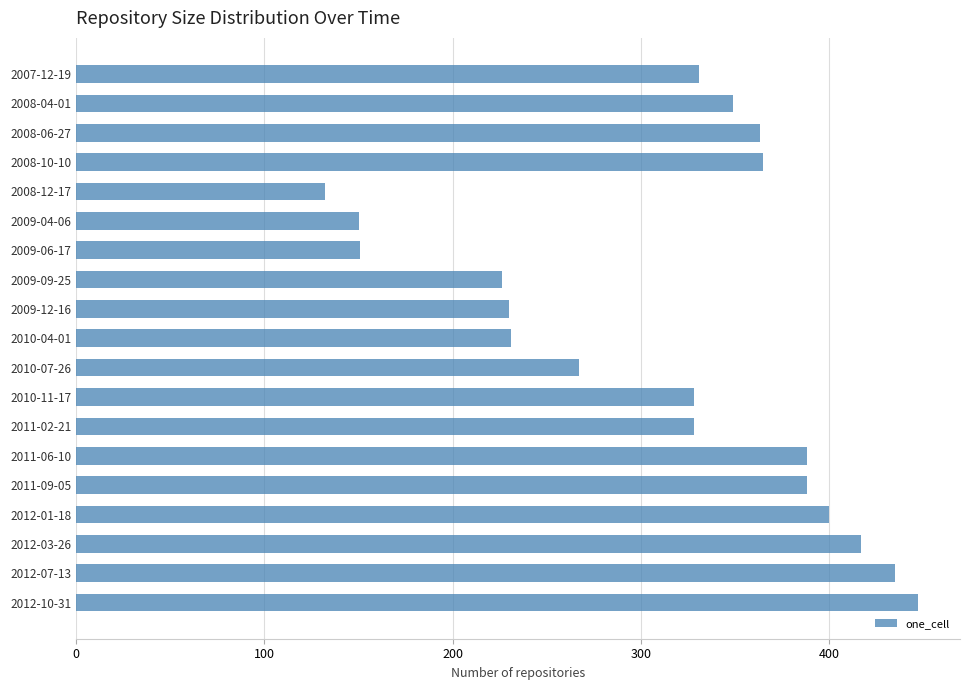

What is the smallest value displayed?

132